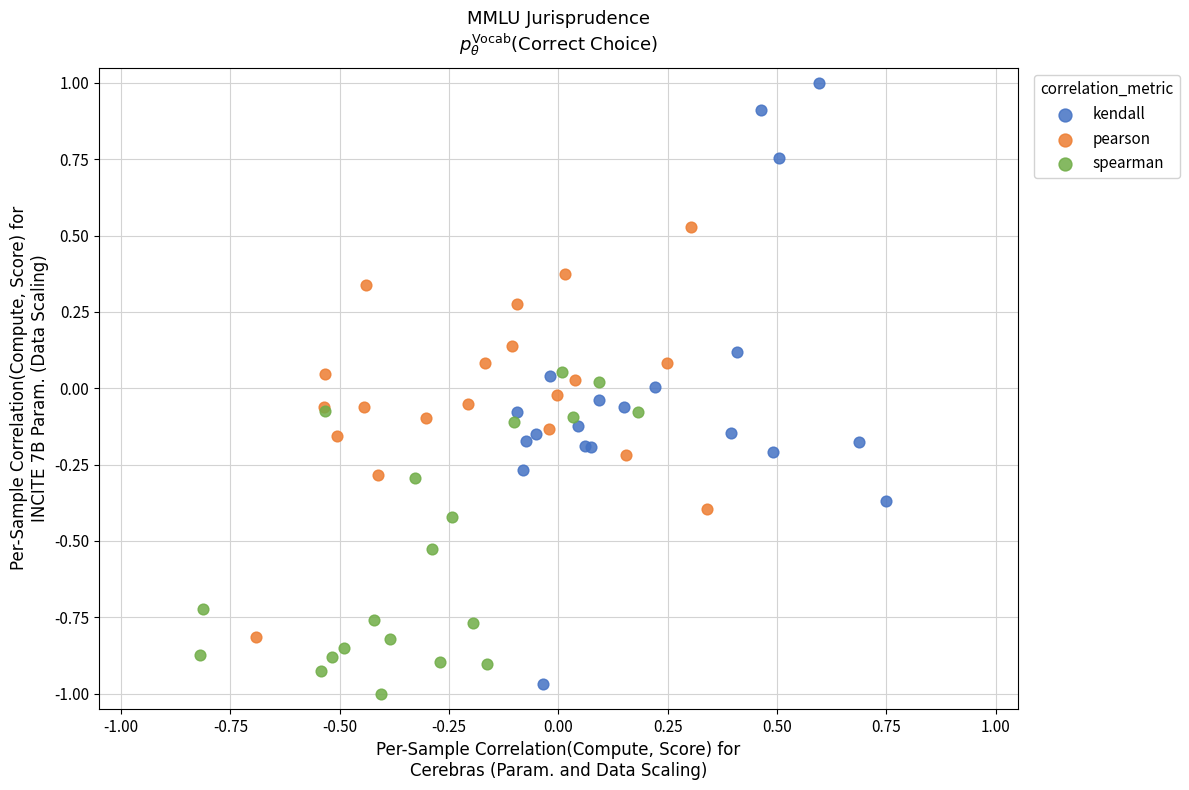

Which series contains the highest Y value?

kendall